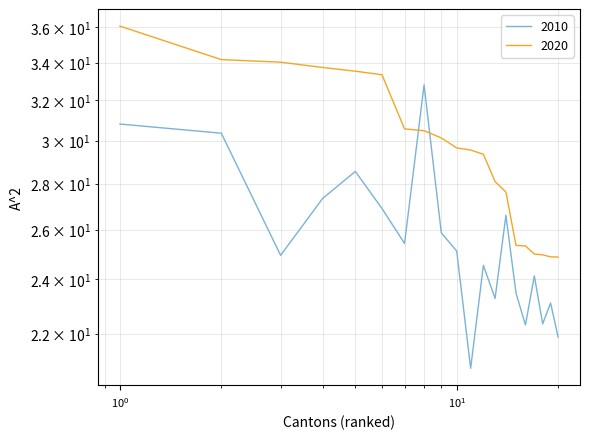

What is the average value of the 2010 series?

25.5